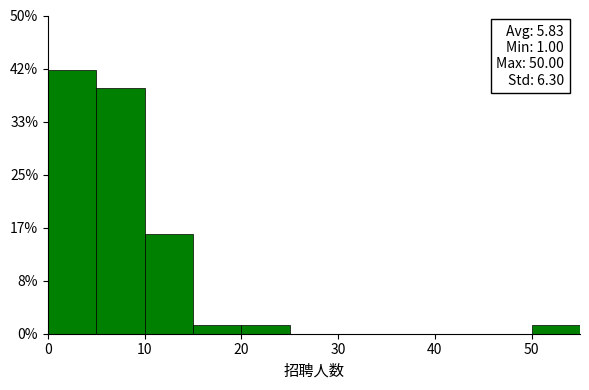

Over which range of the x-axis is the bar tallest?

0 to 5